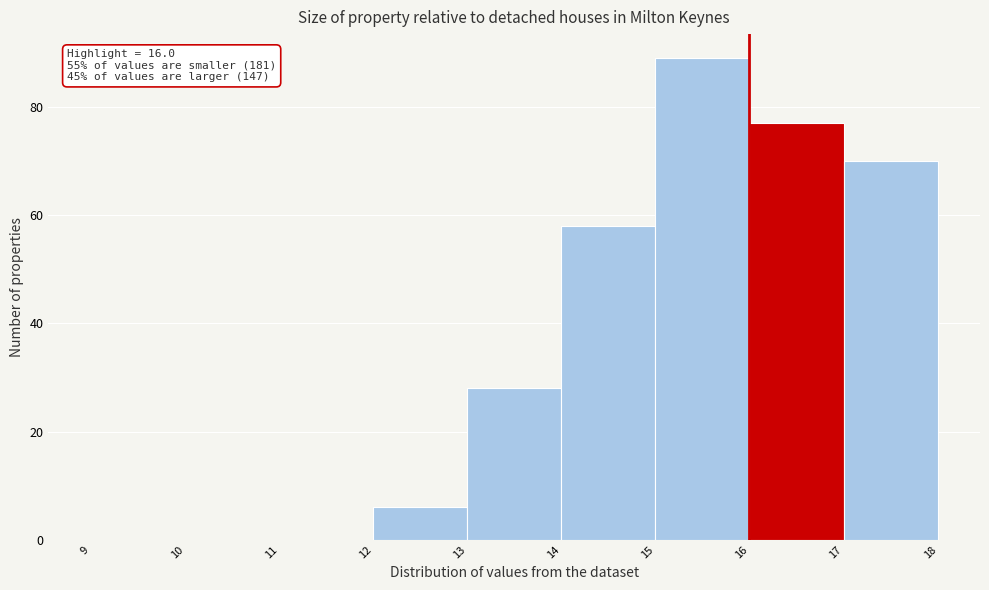

Over which range of the x-axis is the bar tallest?

15 to 16